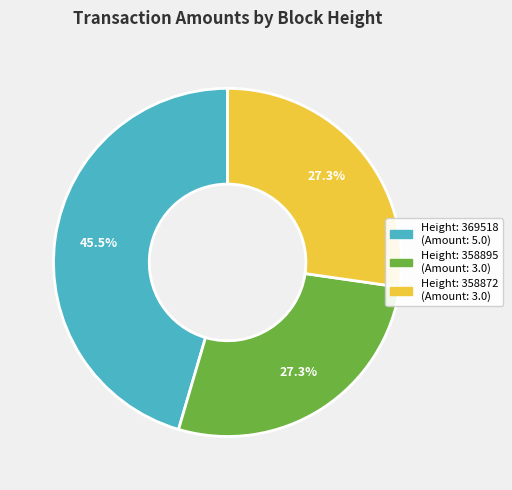

Is there a majority slice in this chart?

No